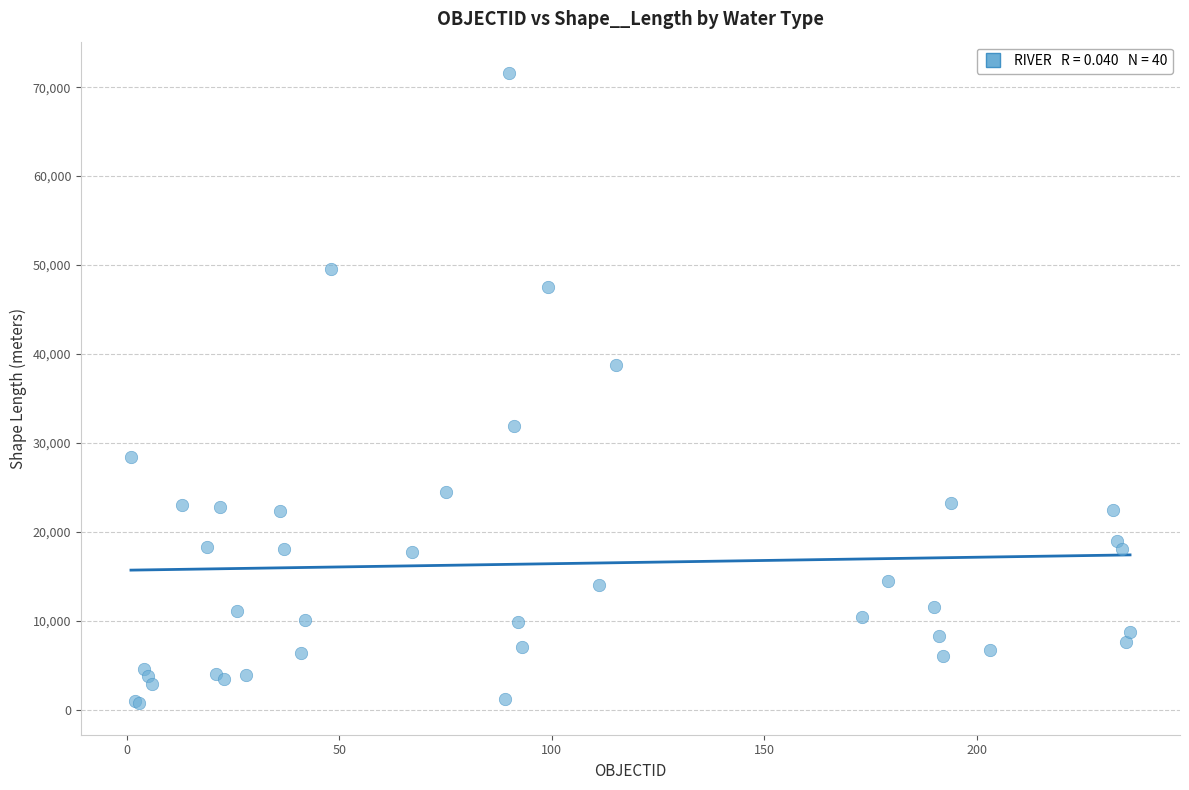

What Y value in the scatter plot is closest to 36161?

38767.4